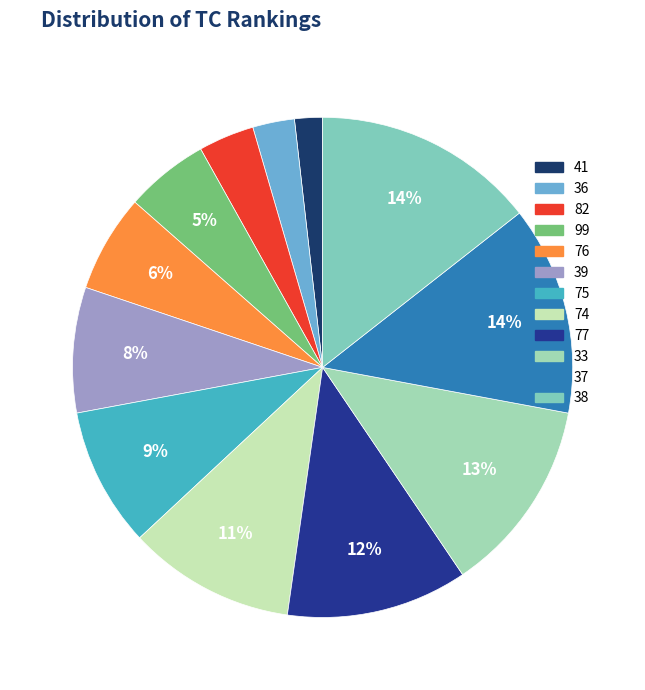

Rank the categories by value from highest to lowest.

38, 37, 33, 77, 74, 75, 39, 76, 99, 82, 36, 41